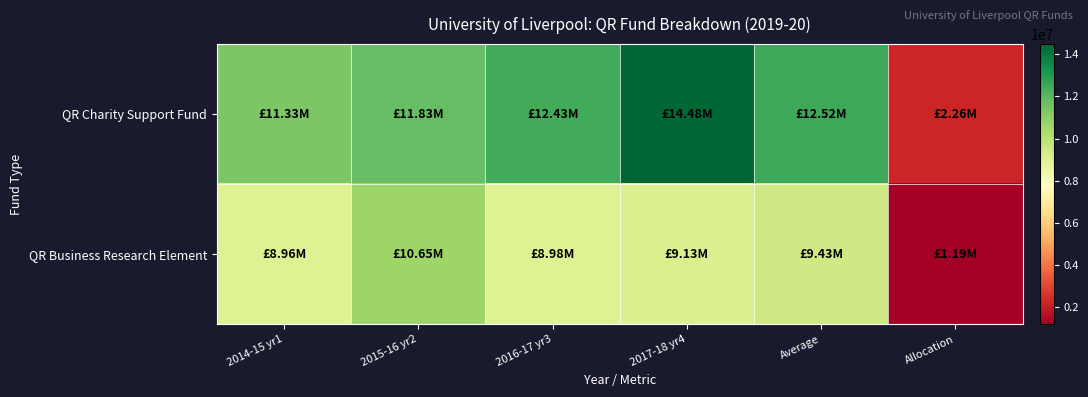

What is the difference between the highest and lowest values at 2014-15 yr1?

2373000